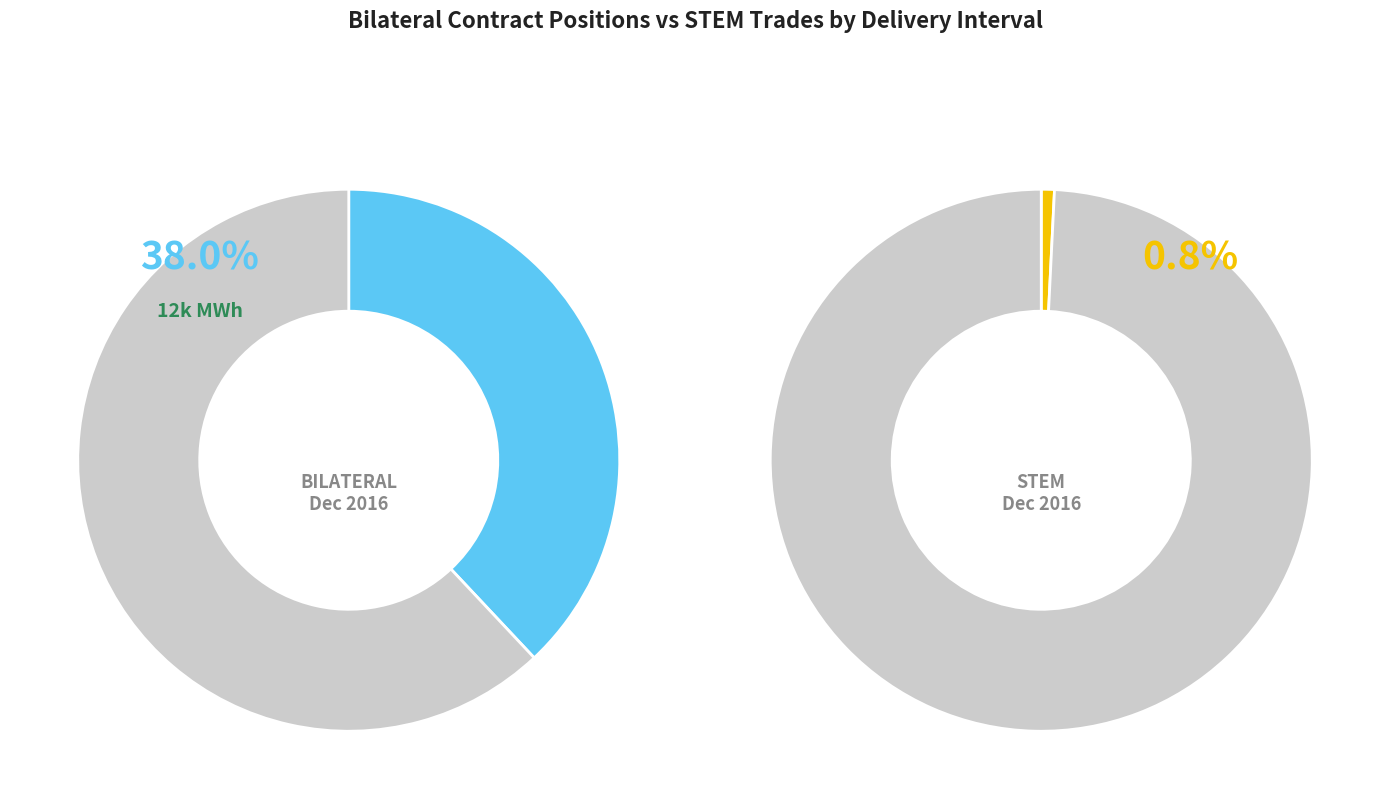

Is there any slice that represents more than half of the pie?

No